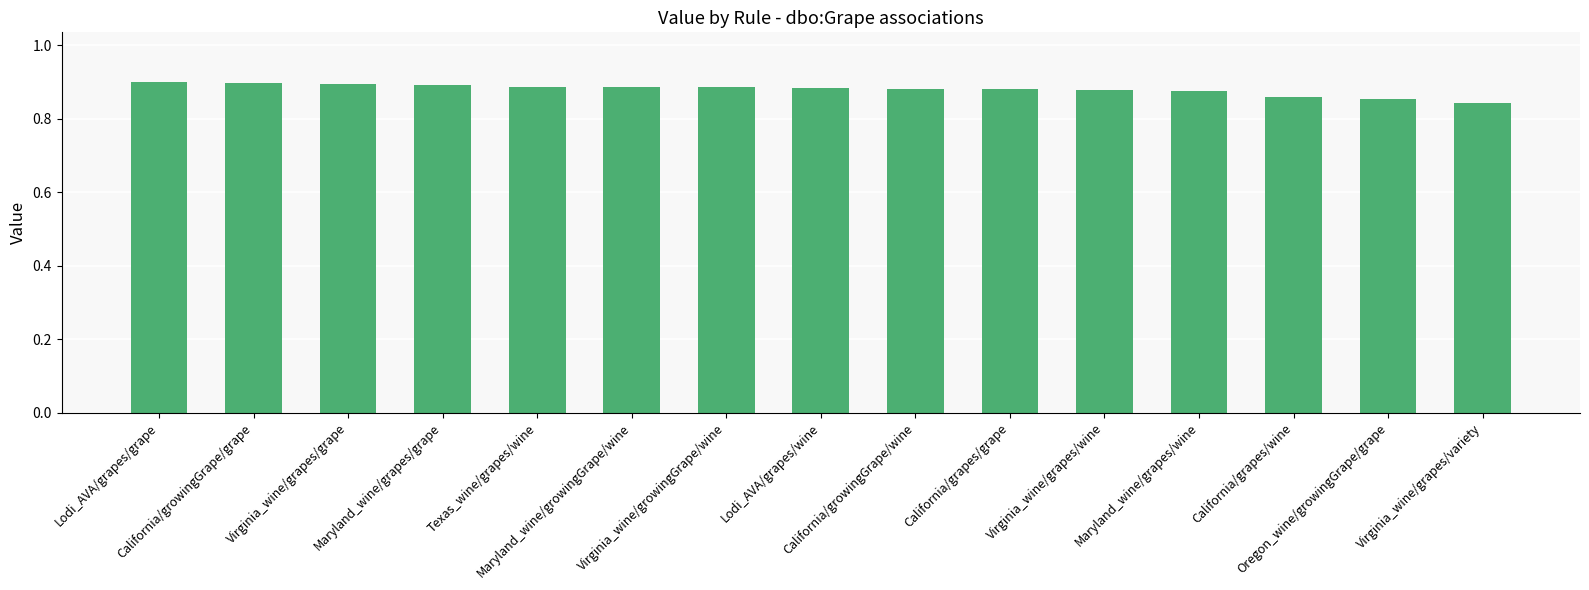

At which label is the value closest to 0?

Virginia_wine/grapes/variety